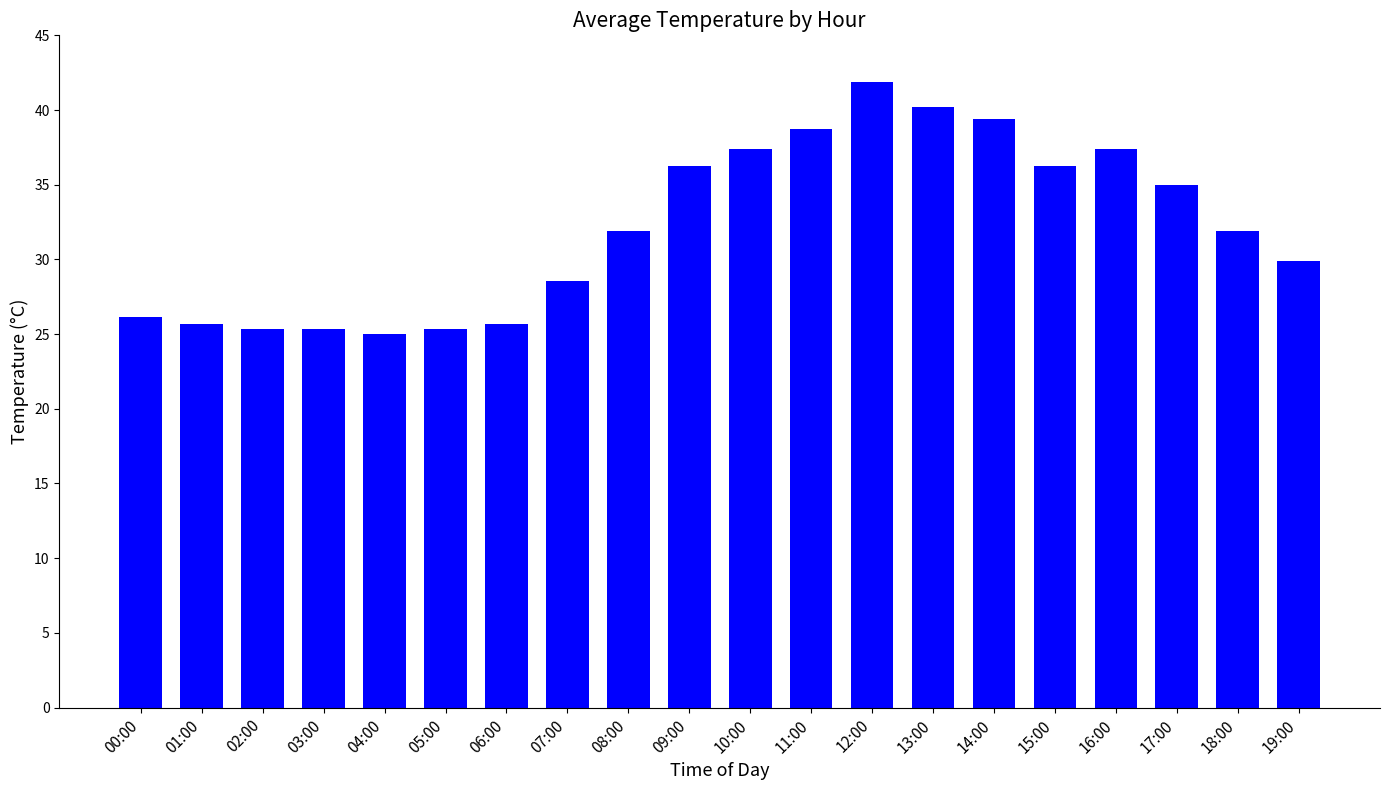

What is the label of the 17th bar from the left?

16:00